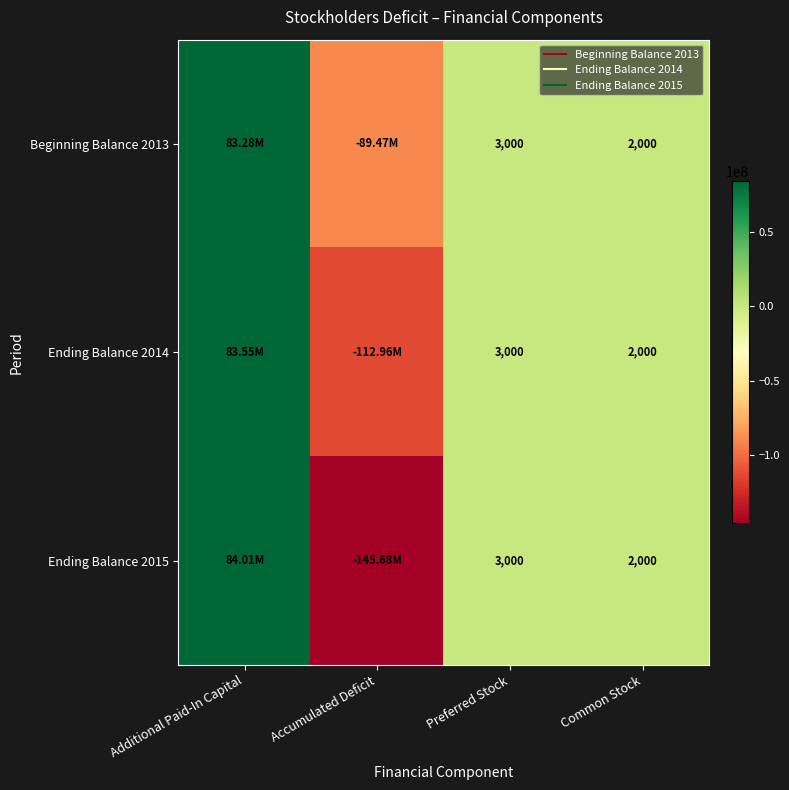

What is the maximum value shown in the chart?

84012000